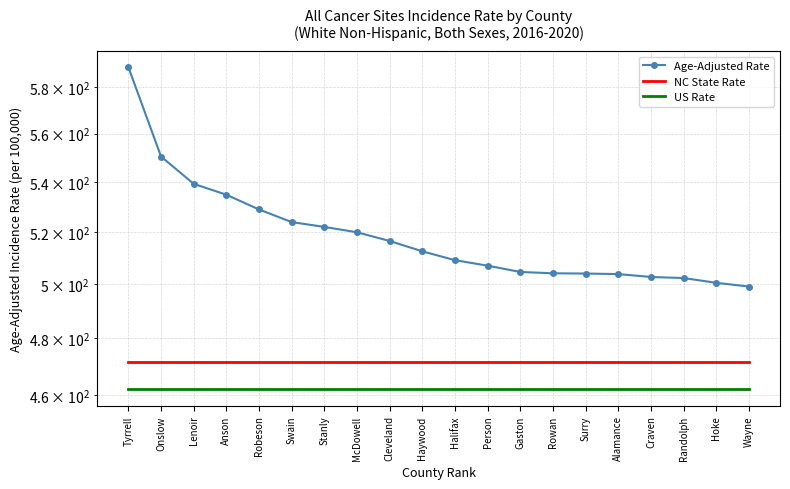

True or false: NC State Rate and Age-Adjusted Rate intersect in this chart.

False